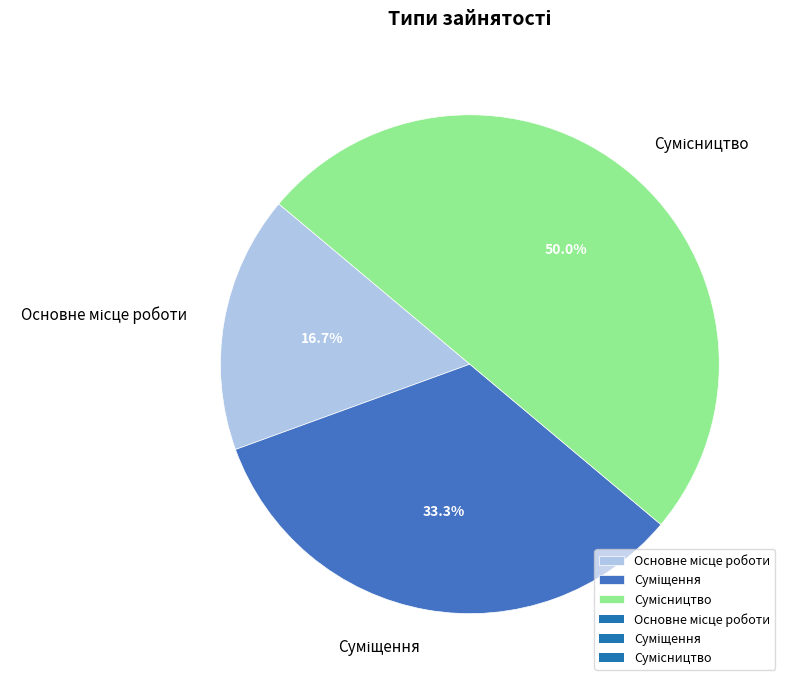

Is it true that Основне місце роботи is 17% of the pie?

True